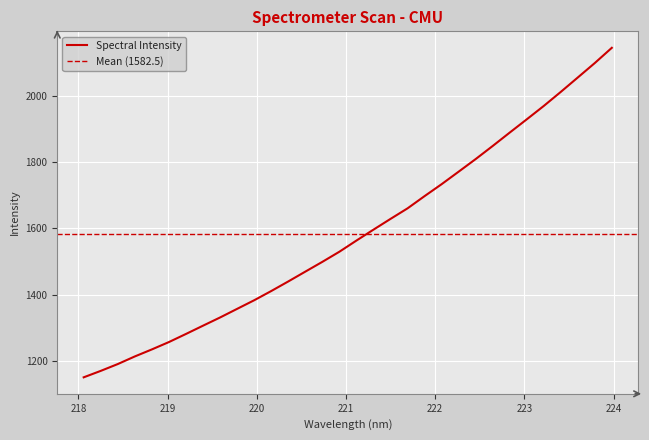

Reading left to right, transcribe all the data shown in this chart.

218.0596=1151.4	218.2508=1170.8	218.442=1191.4	218.6332=1214.3	218.8244=1235.5	219.0156=1257.7	219.2067=1282.1	219.3979=1307.1	219.589=1331.8	219.7801=1357.7	219.9712=1383.7	220.1623=1411.5	220.3533=1440.3	220.5444=1470.0	220.7354=1499.4	220.9264=1530.0	221.1174=1563.6	221.3083=1596.5	221.4993=1628.9	221.6902=1660.6	221.8812=1697.5	222.0721=1733.5	222.263=1771.2	222.4538=1809.2	222.6447=1848.6	222.8355=1889.0	223.0264=1928.9	223.2172=1969.3	223.408=2011.6	223.5987=2055.1	223.7895=2098.7	223.9802=2144.6